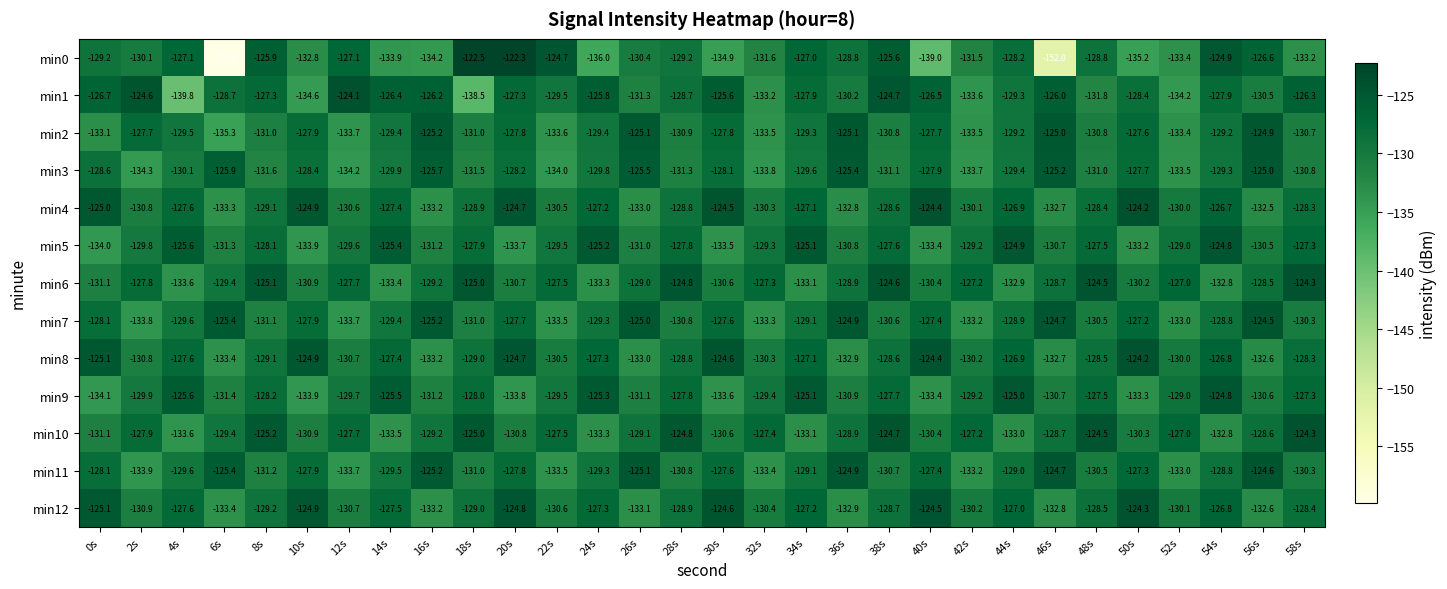

List the series in order of their peak value, highest first.

min0, min1, min4, min8, min12, min6, min10, min7, min11, min5, min9, min2, min3